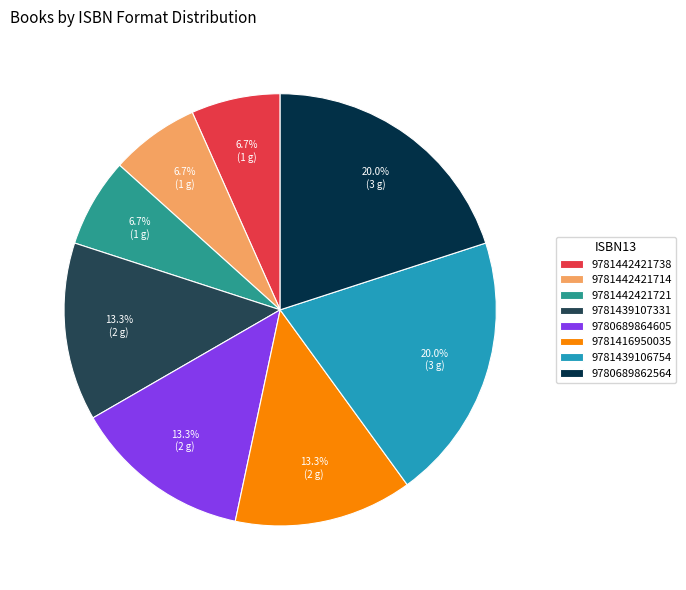

What is the ratio of the value at 9781416950035 to the value at 9780689864605?

1.0